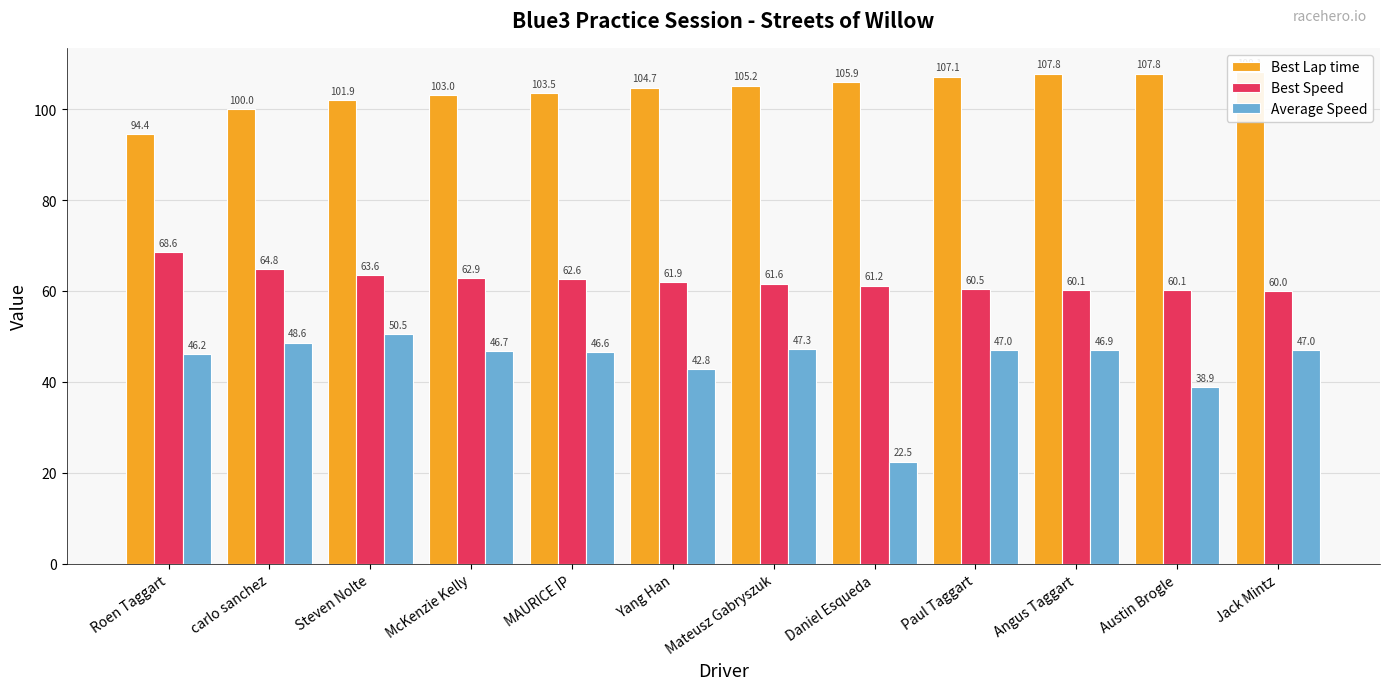

What is the spread (max minus min) of values at MAURICE IP?

56.9